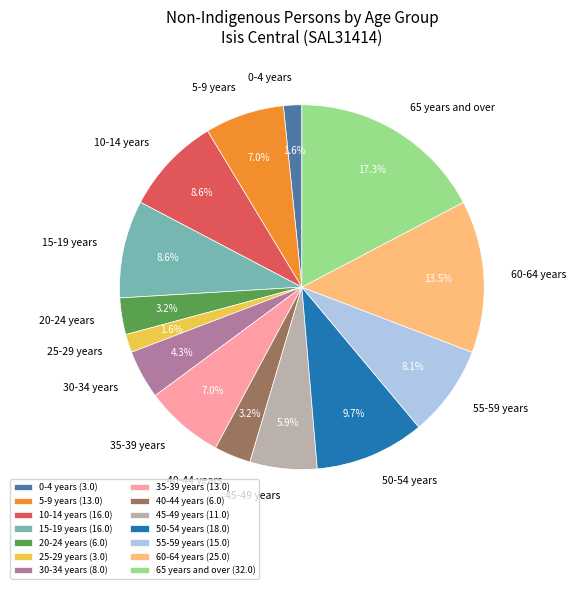

How many slices are in this pie chart?

14